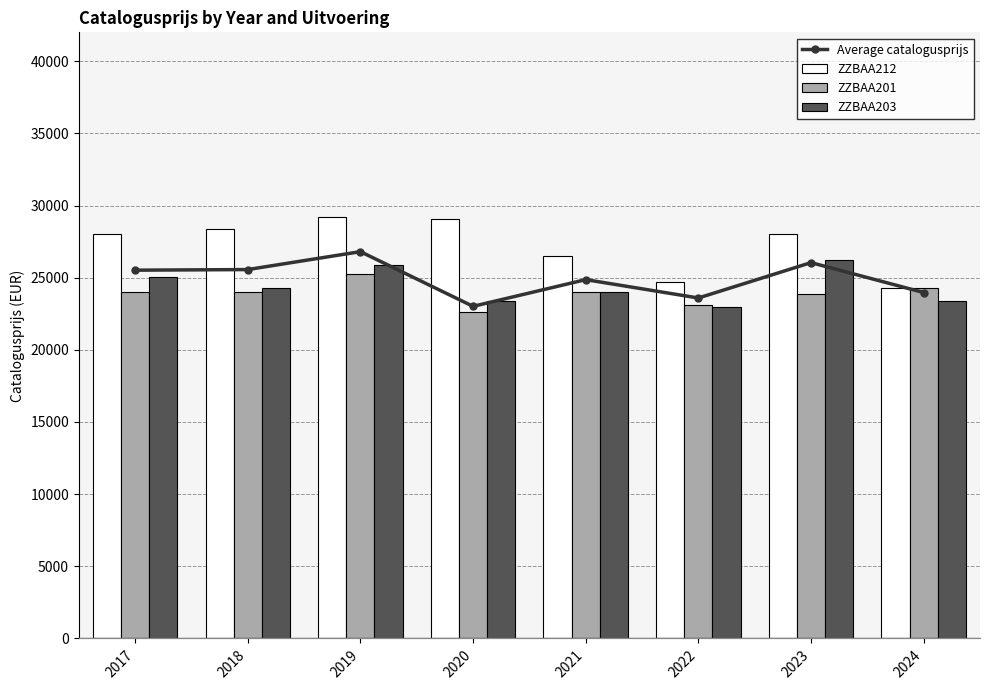

Is it true that Average catalogusprijs equals 24864 at 2021?

True